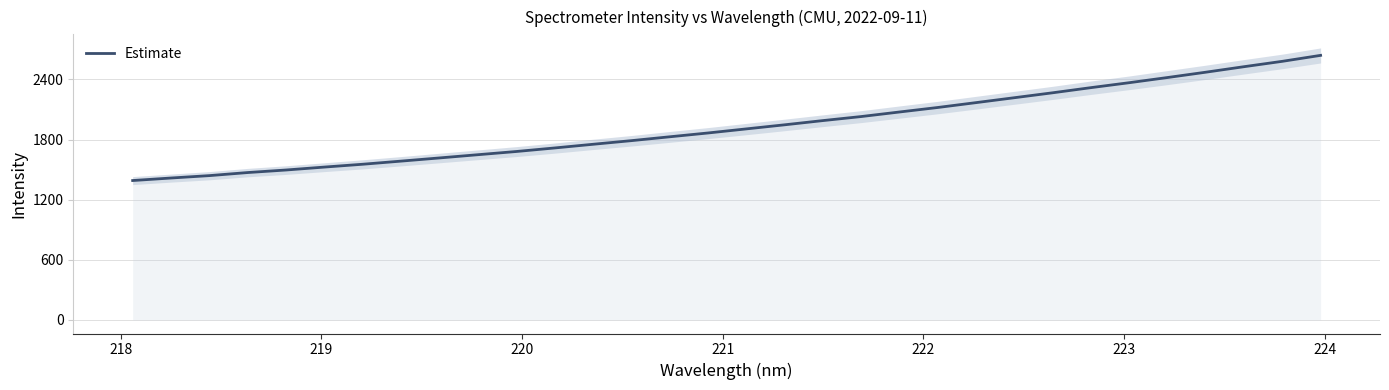

Does the chart display data point markers on the line(s)?

No